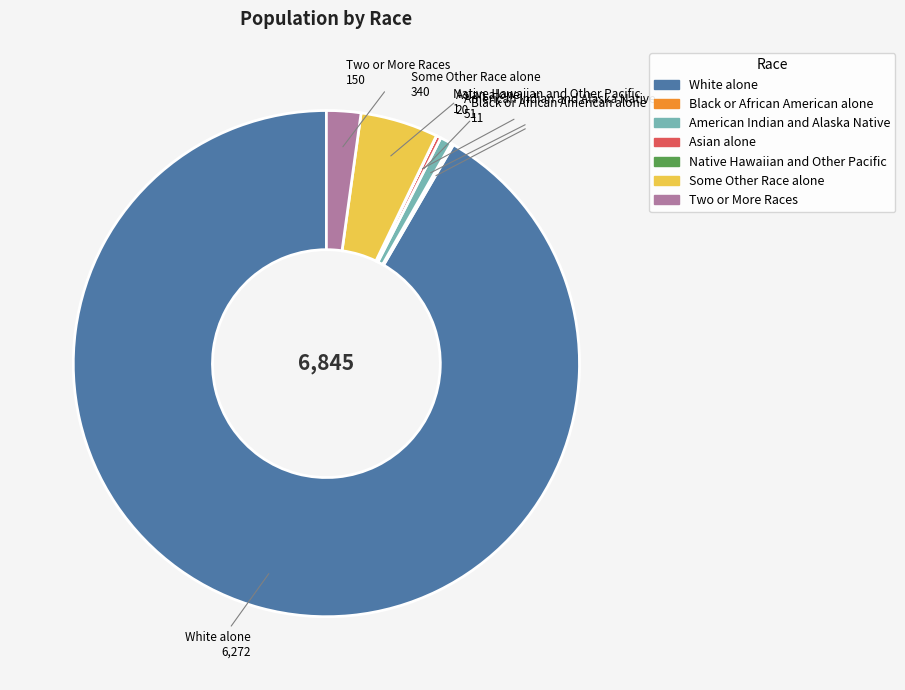

The White alone slice represents 80% of the pie. True or false?

False